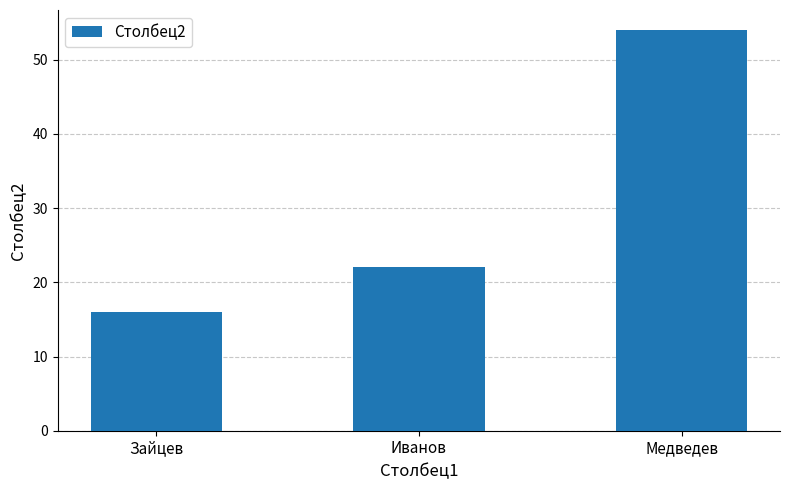

True or false: the data shows 22 at Иванов.

True